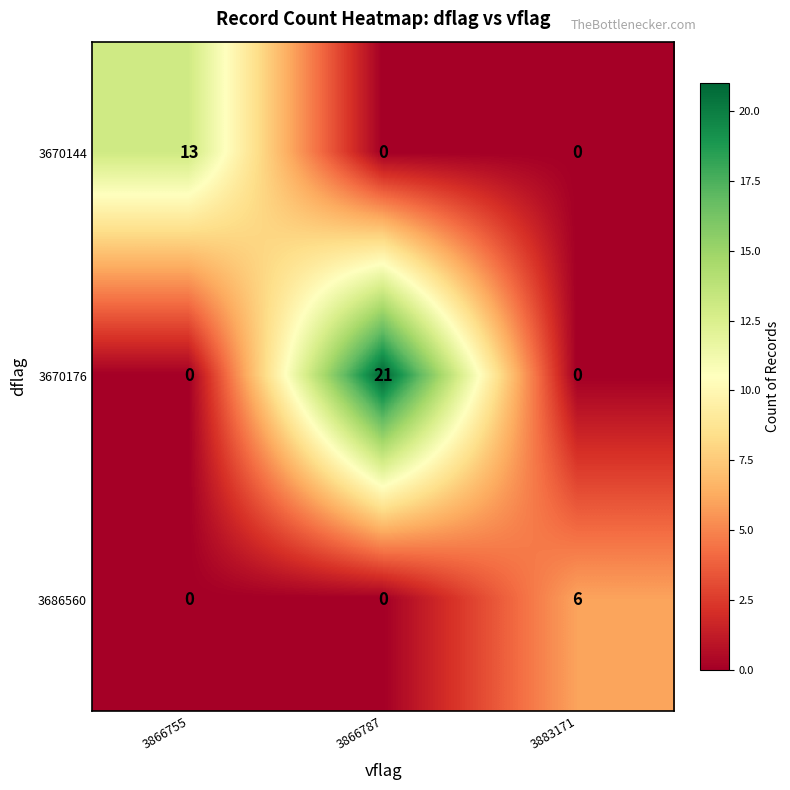

What is the maximum value shown in the chart?

21